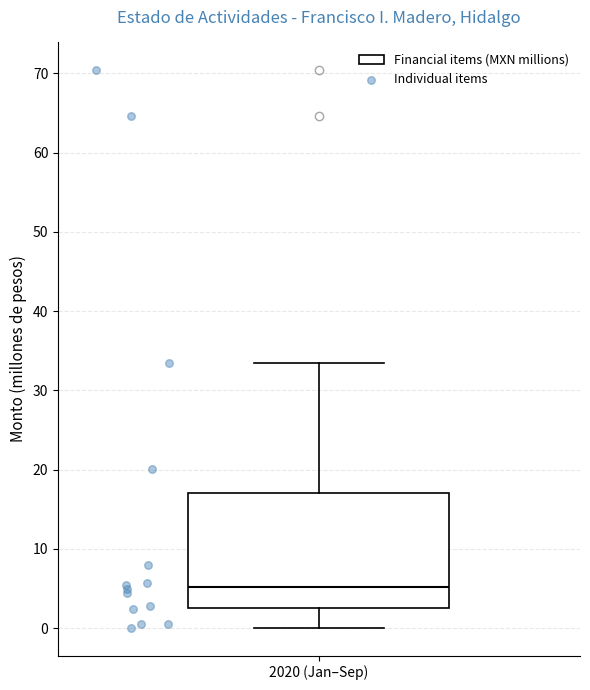

Transcribe this box plot: give where the median line is, the range the box spans, and where the two whiskers end, as read against the y-axis. The values are not printed on the chart, so give them approximately, as read against the axis.

median 5, box 3 to 17, whiskers 0 to 33